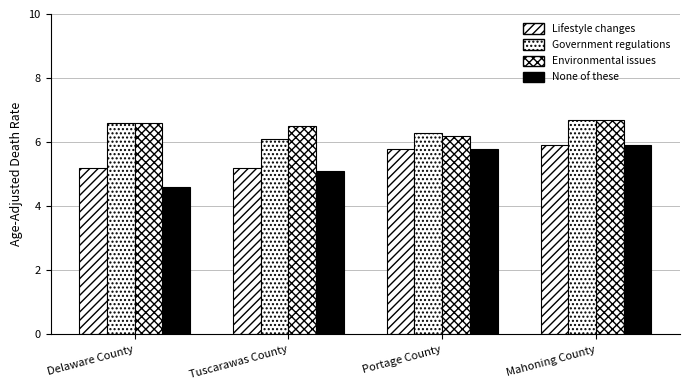

How many categories are shown in the chart?

4